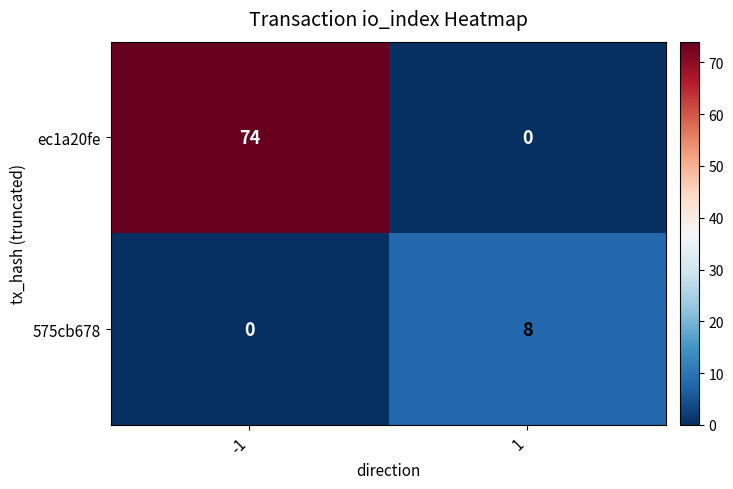

Reading left to right, list all the values displayed in this chart.

ec1a20fe: 74	0
575cb678: 0	8